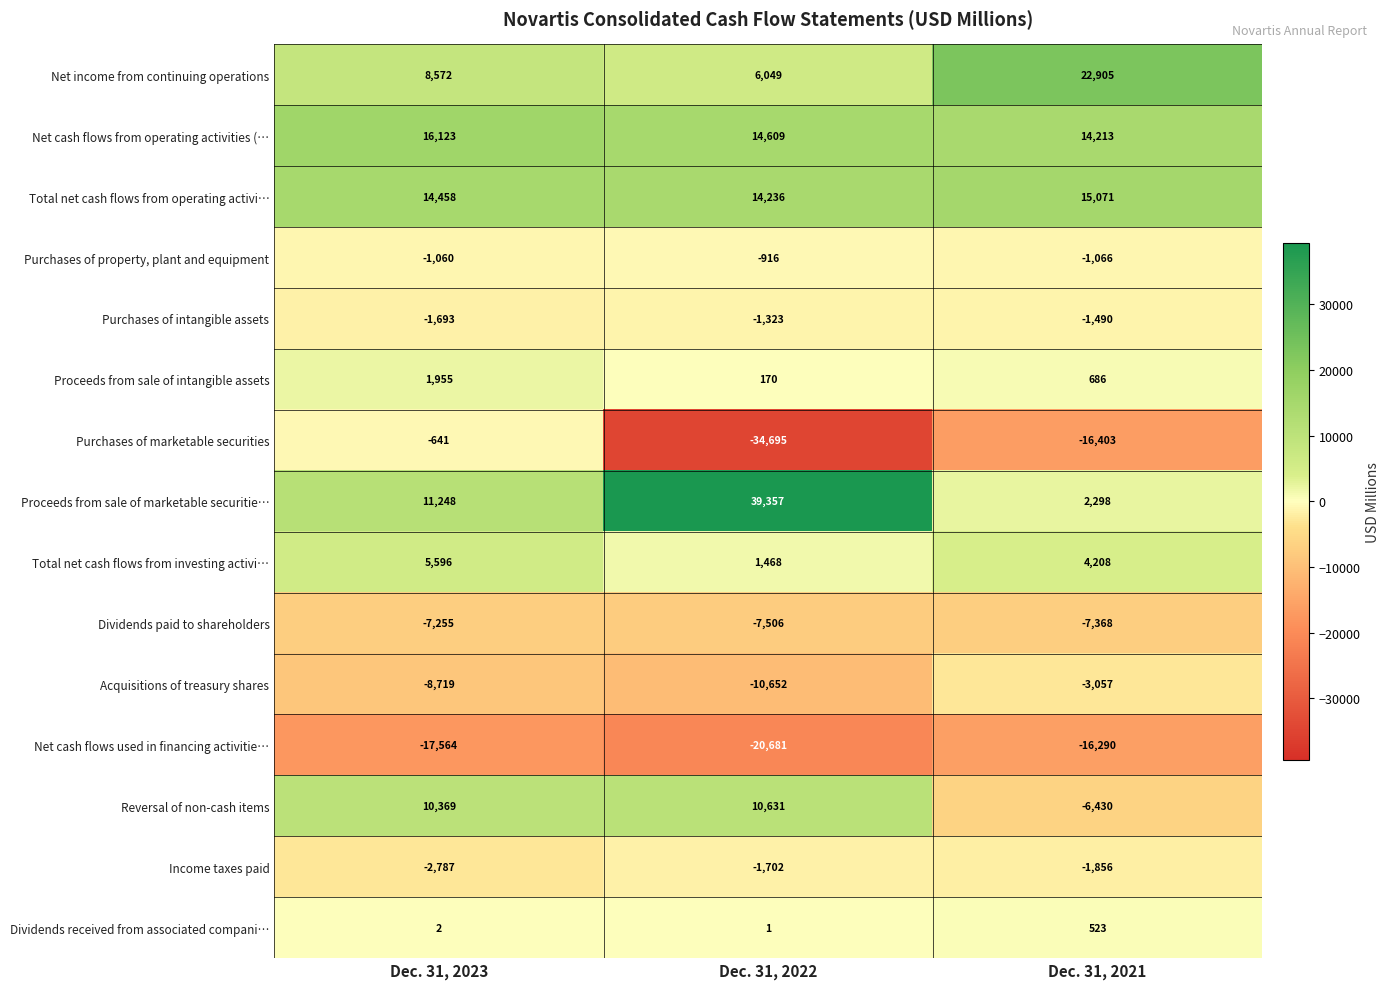

What is the total value across all series at Dec. 31, 2021?

5944